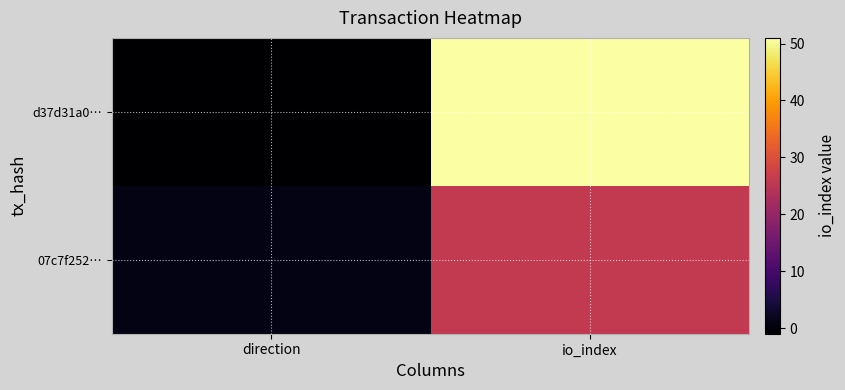

Reading left to right, transcribe all the data shown in this chart.

d37d31a0…: direction=-1	io_index=51
07c7f252…: direction=1	io_index=26